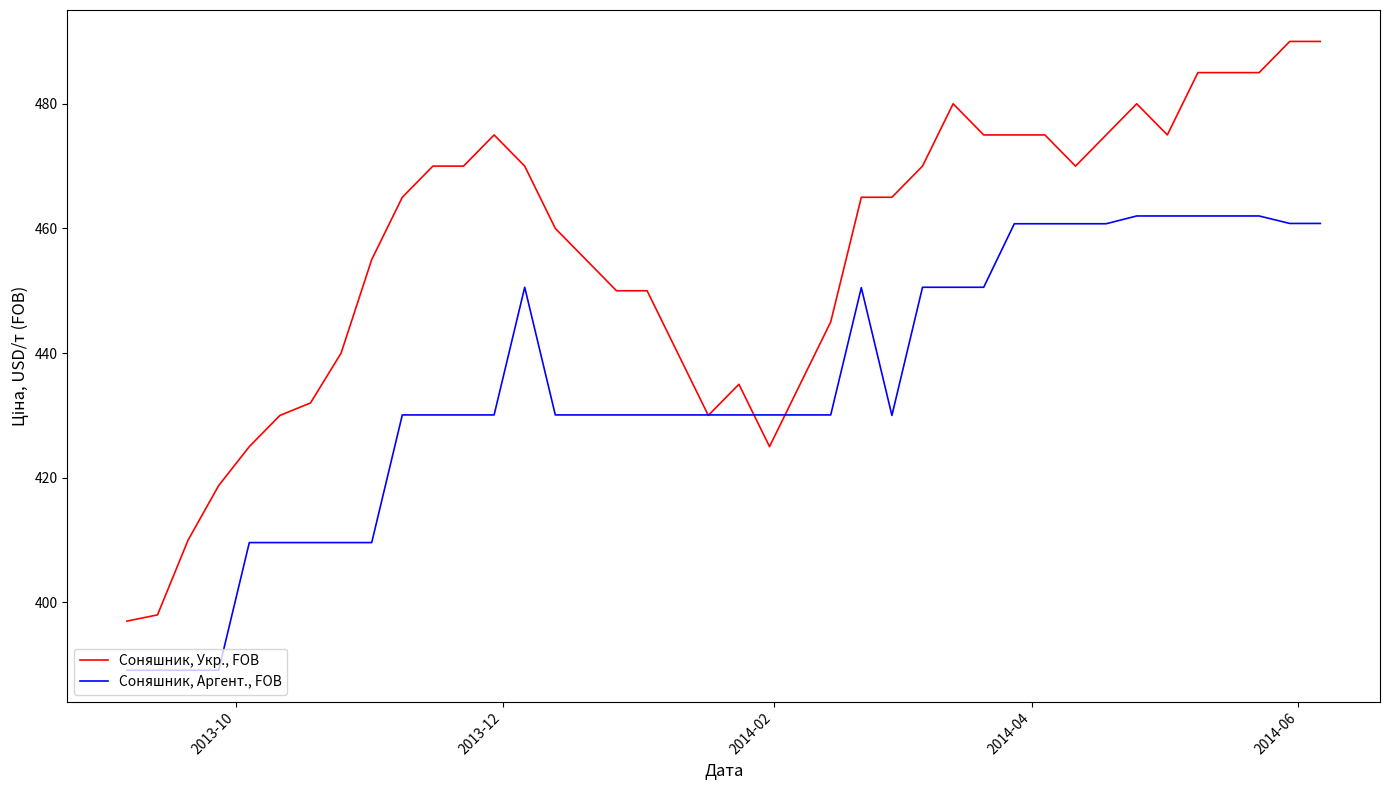

What are all the series names shown in the legend?

Соняшник, Укр., FOB, Соняшник, Аргент., FOB